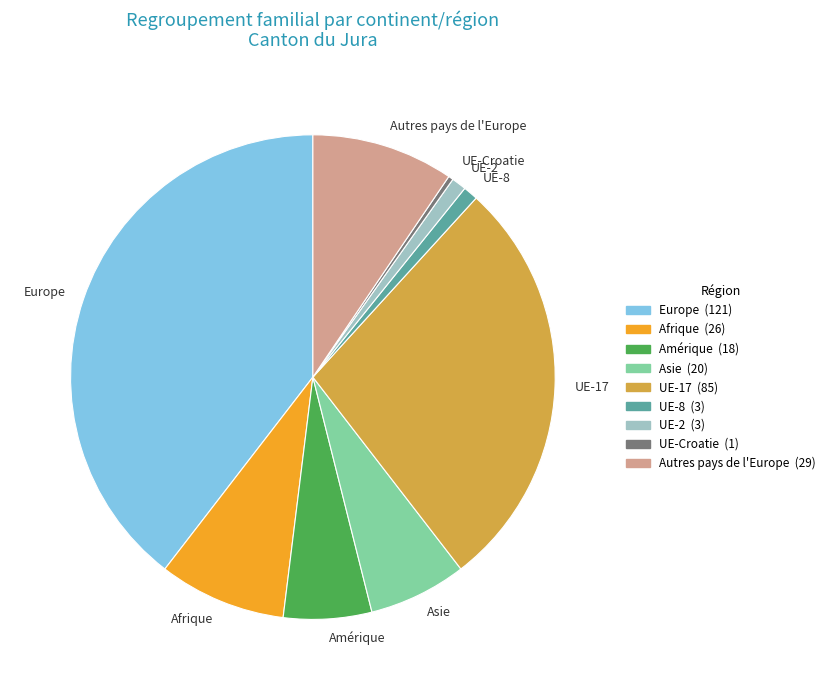

Combined, do Amérique and UE-Croatie account for over 50%?

No